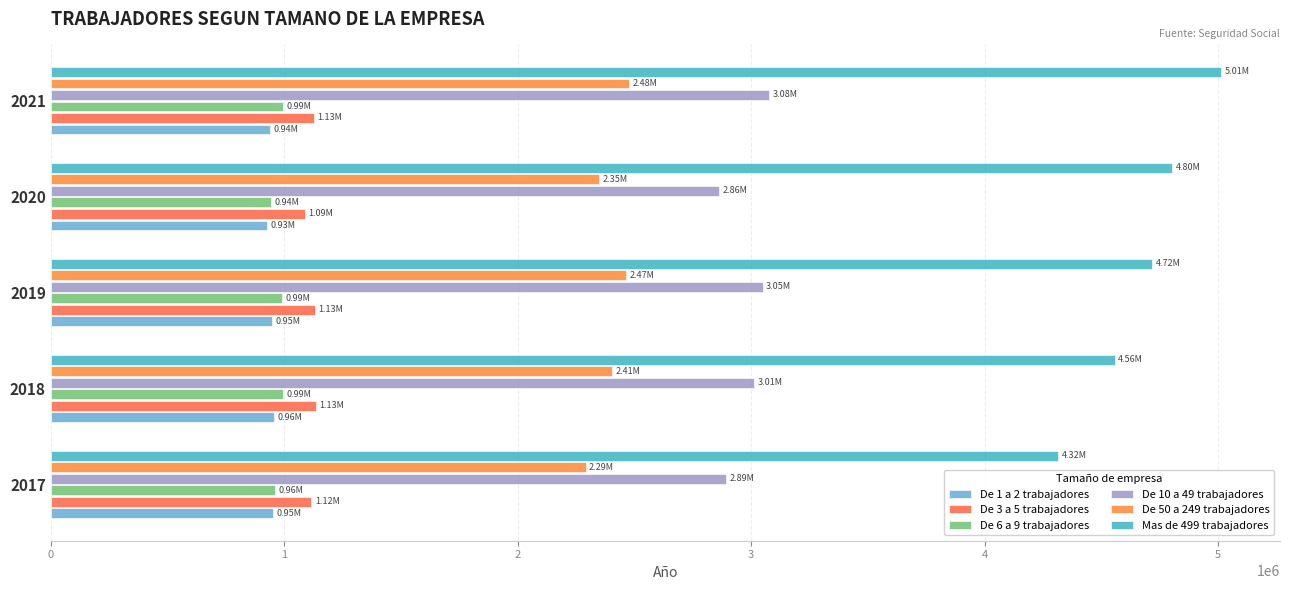

How many data points does each series have?

5